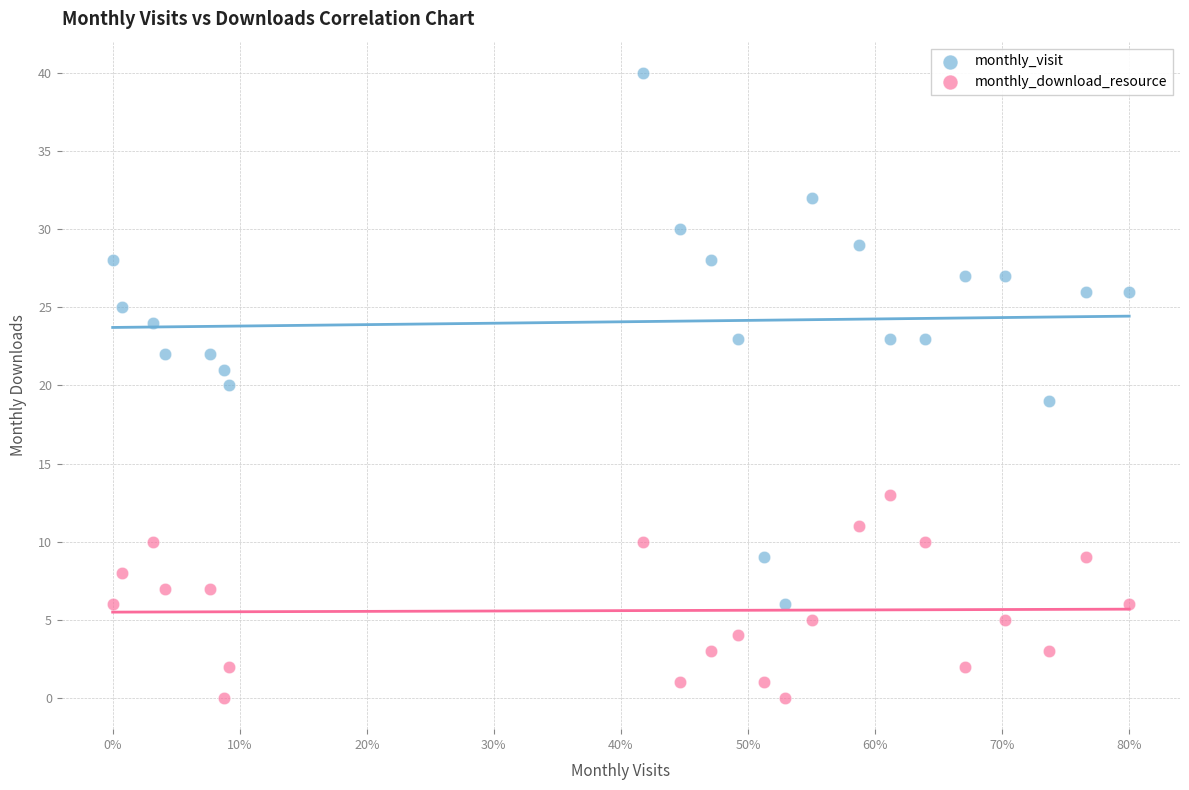

Which series contains the highest Y value?

monthly_visit